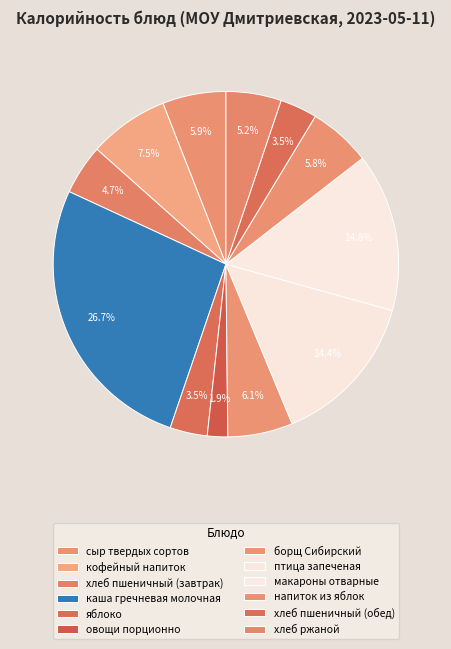

How many slices are in this pie chart?

12